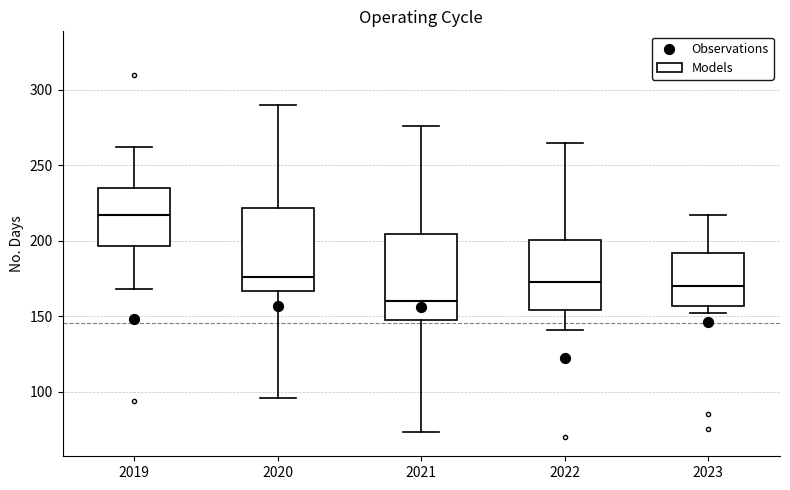

Which box's median line is the highest?

2019